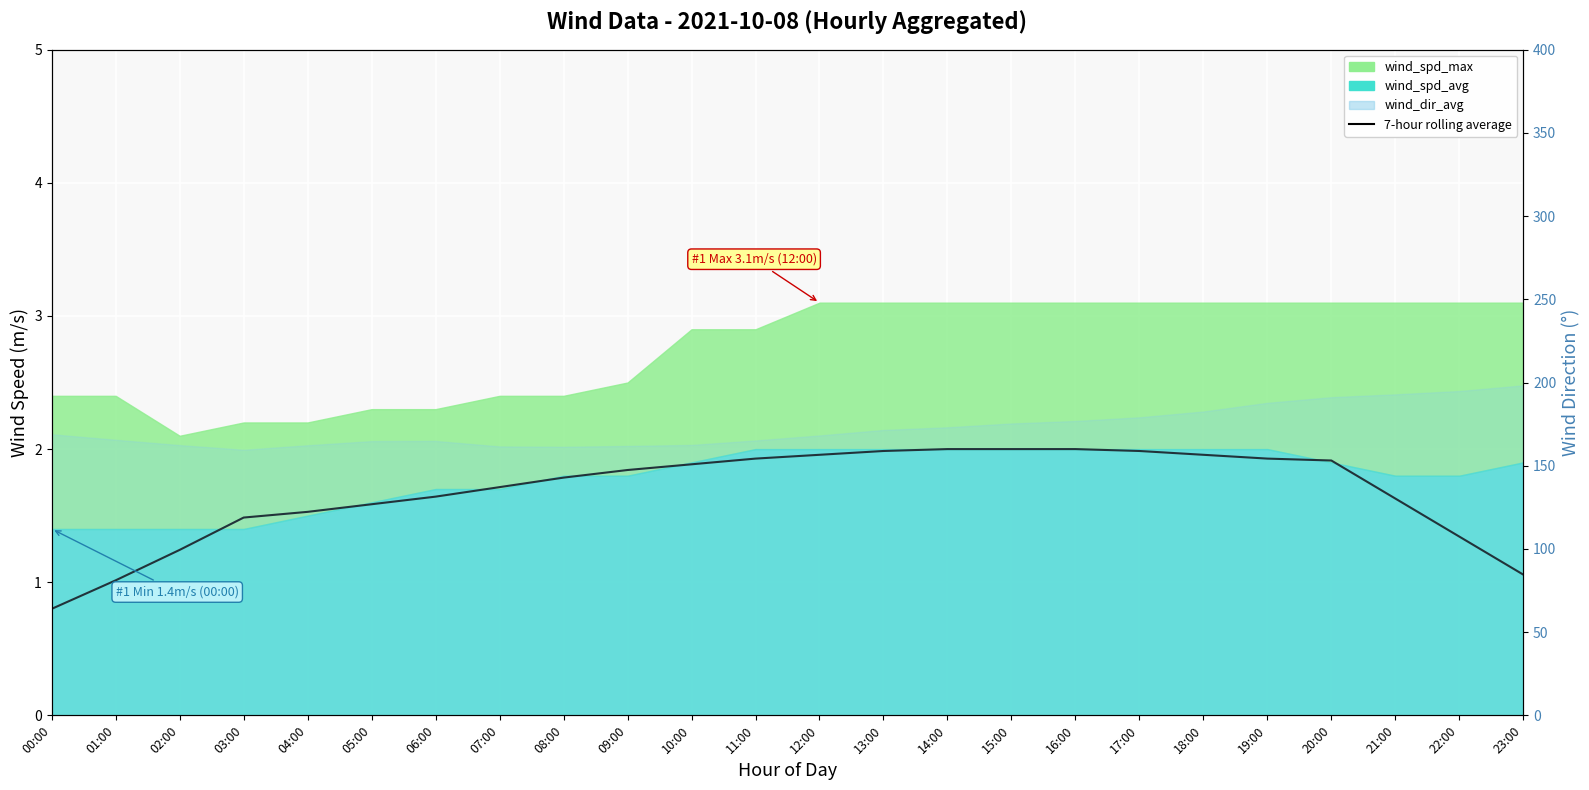

What is the label of the 10th point from the right?

14:00